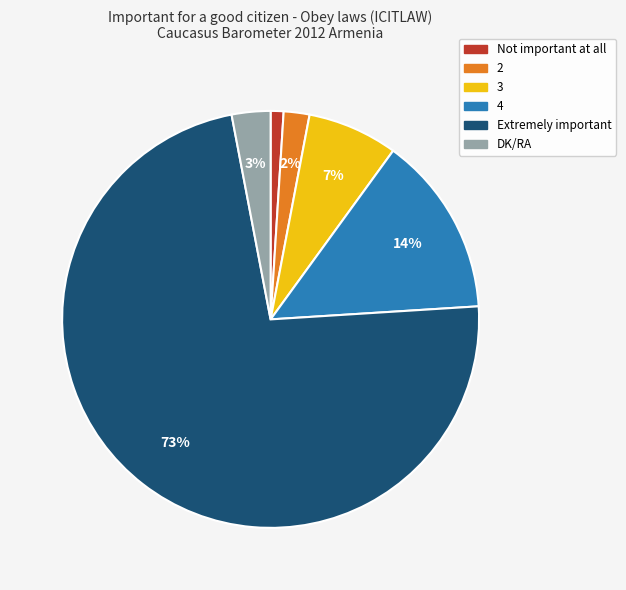

Does Extremely important represent more than half of the total?

Yes